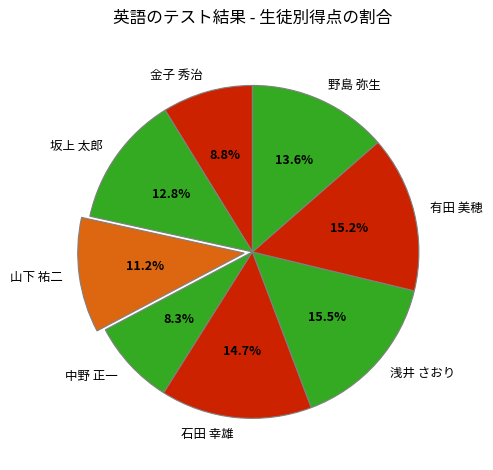

Between 中野 正一 and 石田 幸雄, which is larger?

石田 幸雄